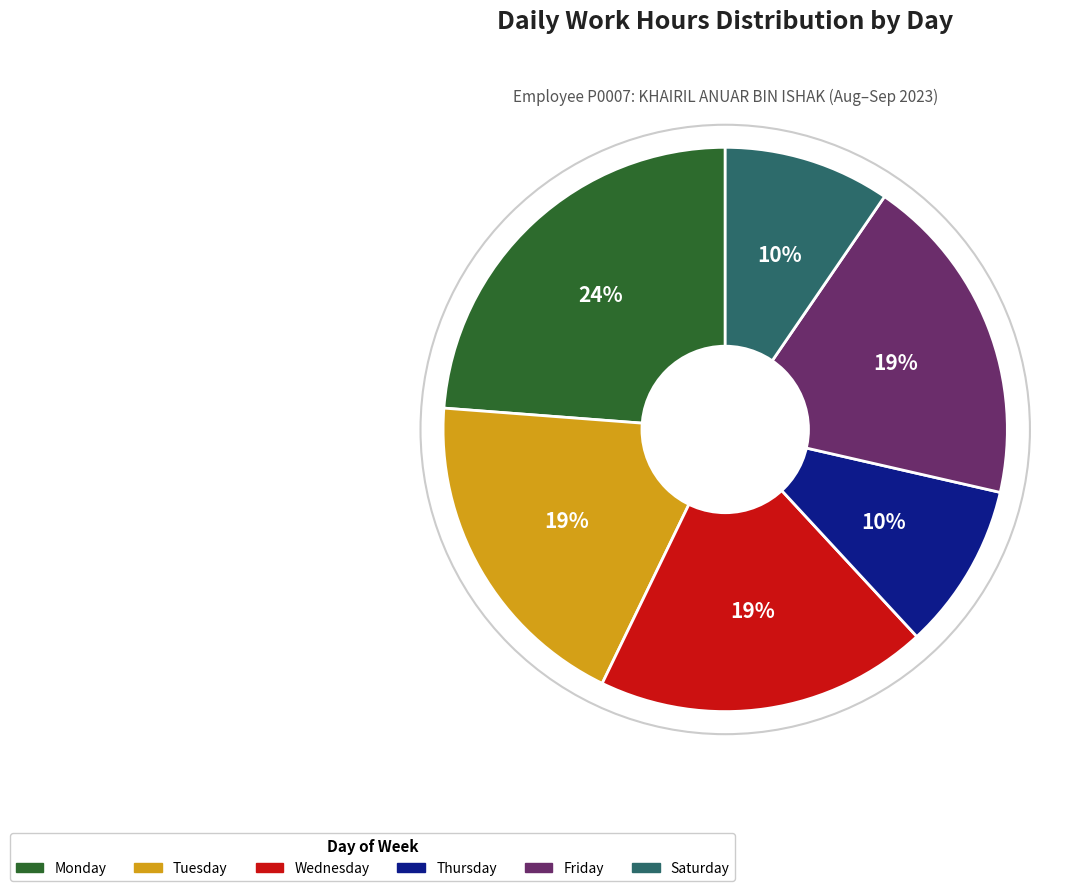

Does any single category account for the majority?

No